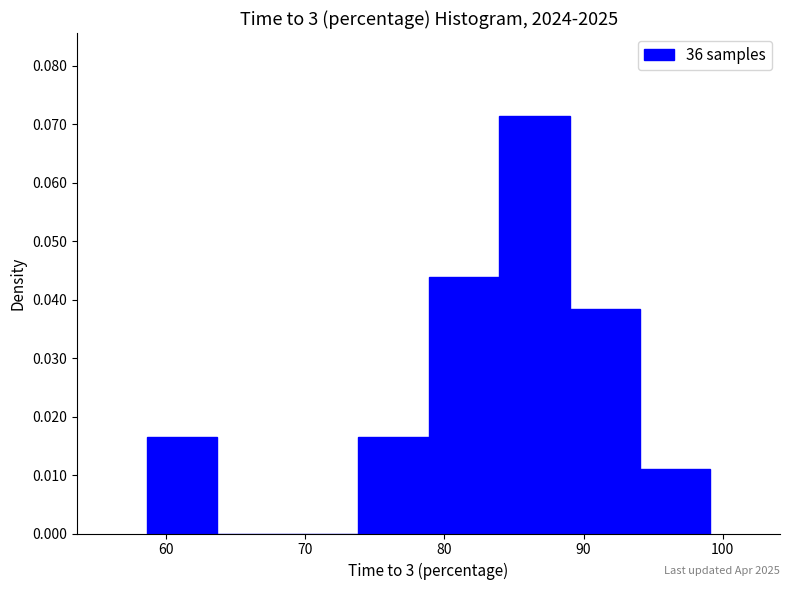

Over which range of the x-axis is the bar tallest?

84 to 89